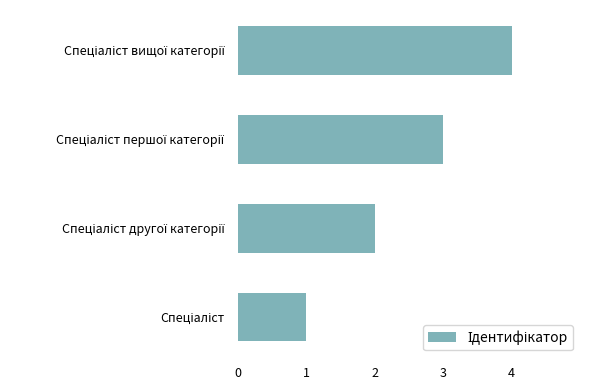

Are the bars horizontal?

Yes